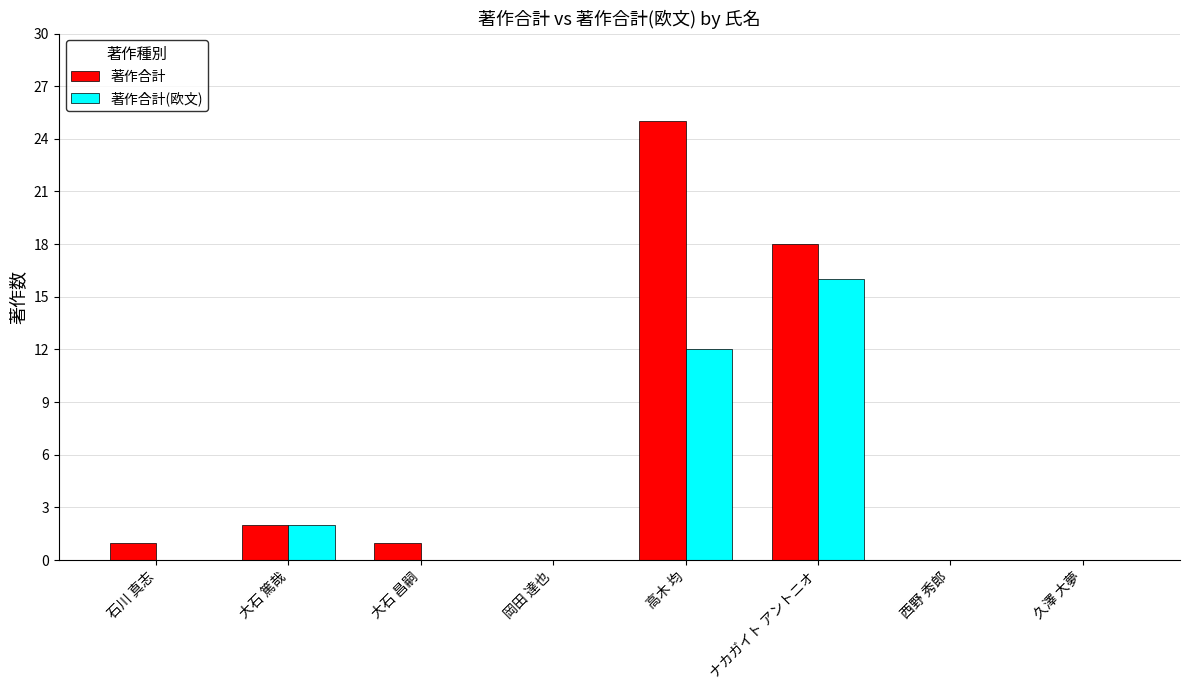

How many groups of bars are there?

8